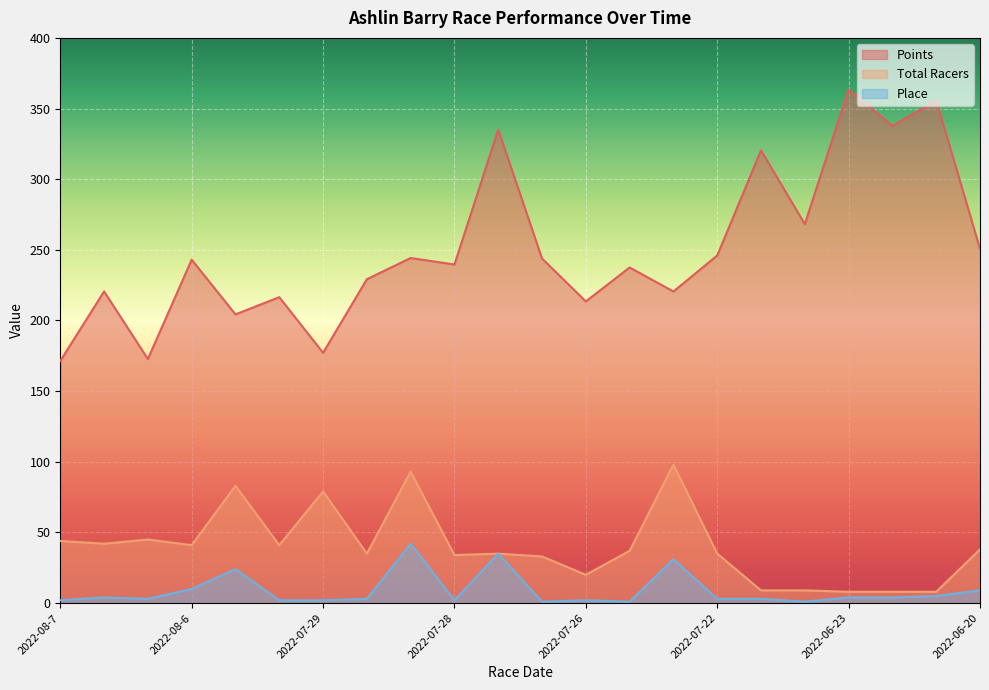

List the series in order of their peak value, highest first.

Points, Total Racers, Place